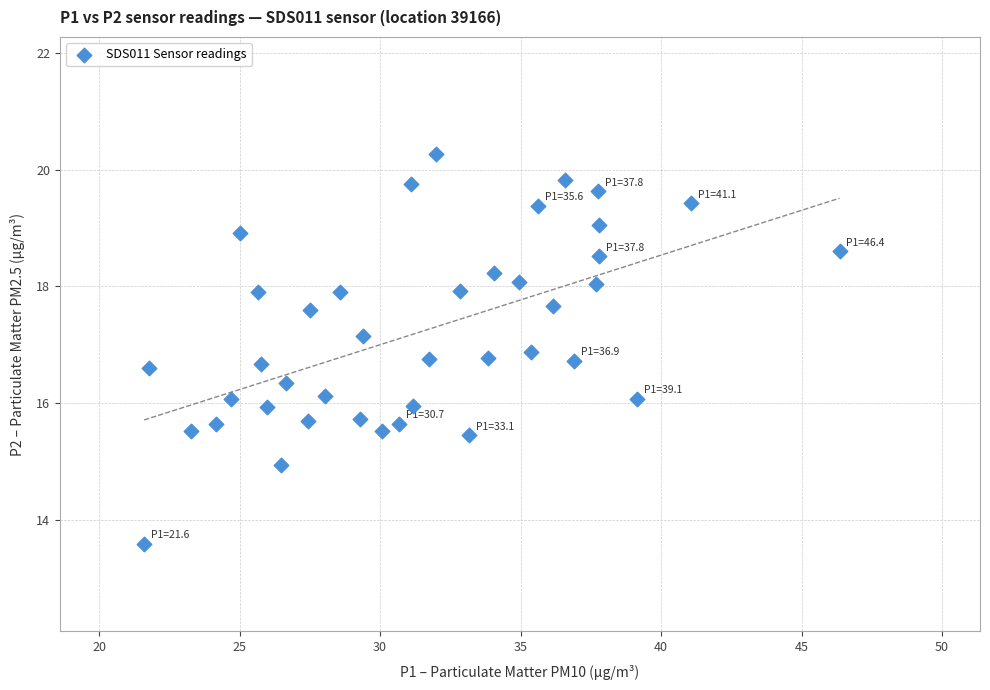

What is the range of X values (max minus min)?

24.8